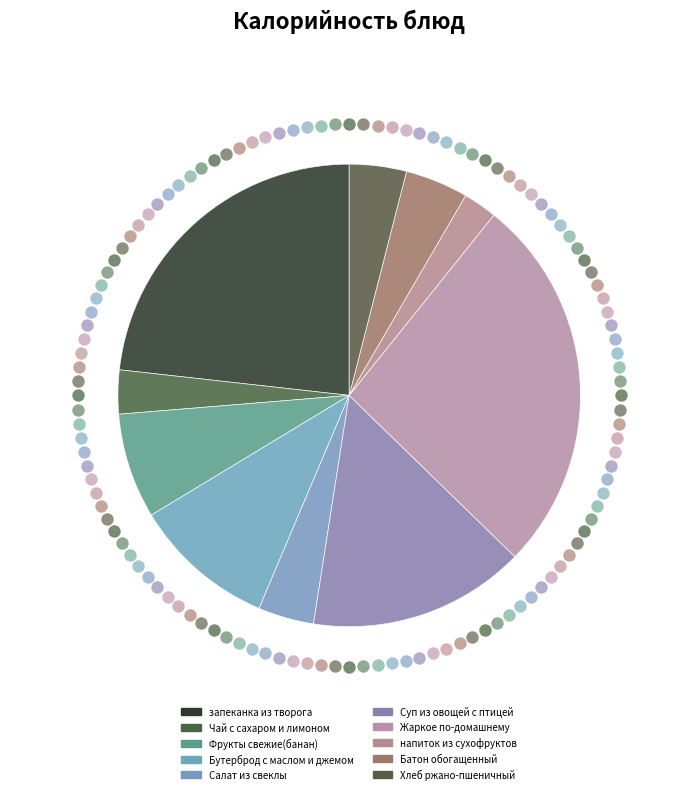

To the nearest percent, what is the combined percentage of Хлеб ржано-пшеничный and напиток из сухофруктов?

6%